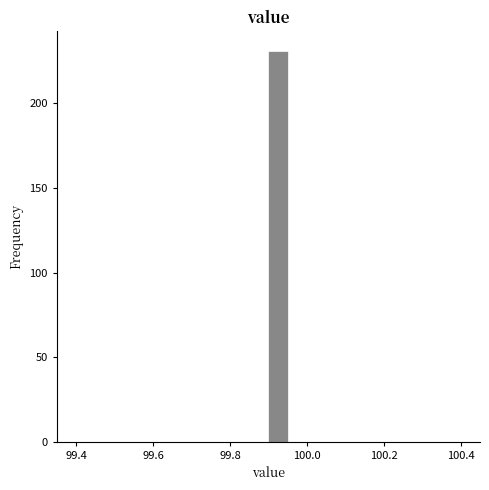

Around what value on the x-axis is the tallest bar? Give the approximate position of its centre, as read against the axis.

99.92